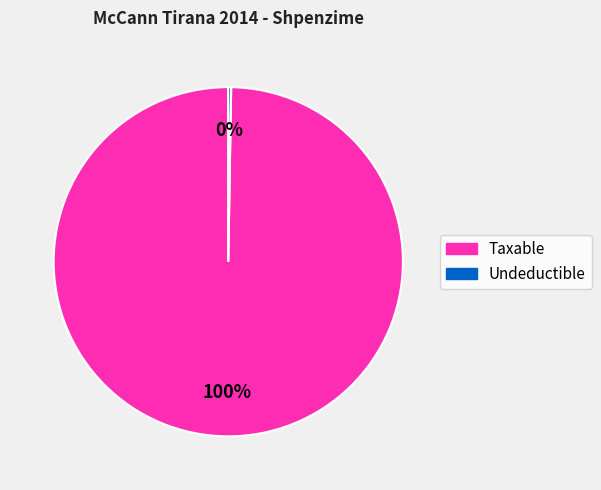

To the nearest percent, what is the average slice percentage?

50%